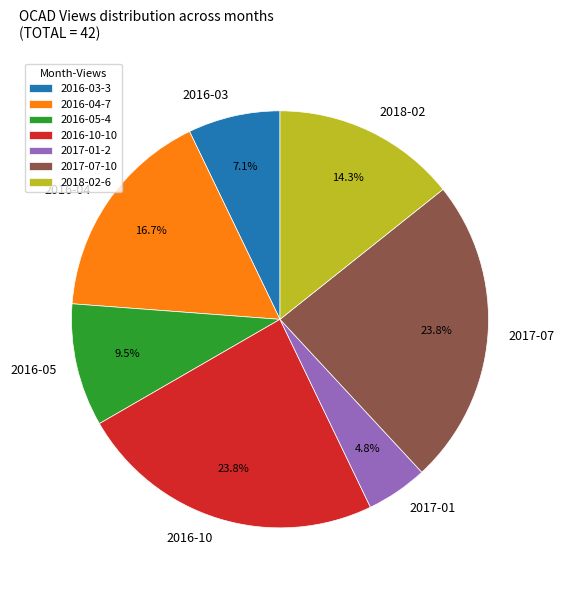

How many segments does this pie chart have?

7